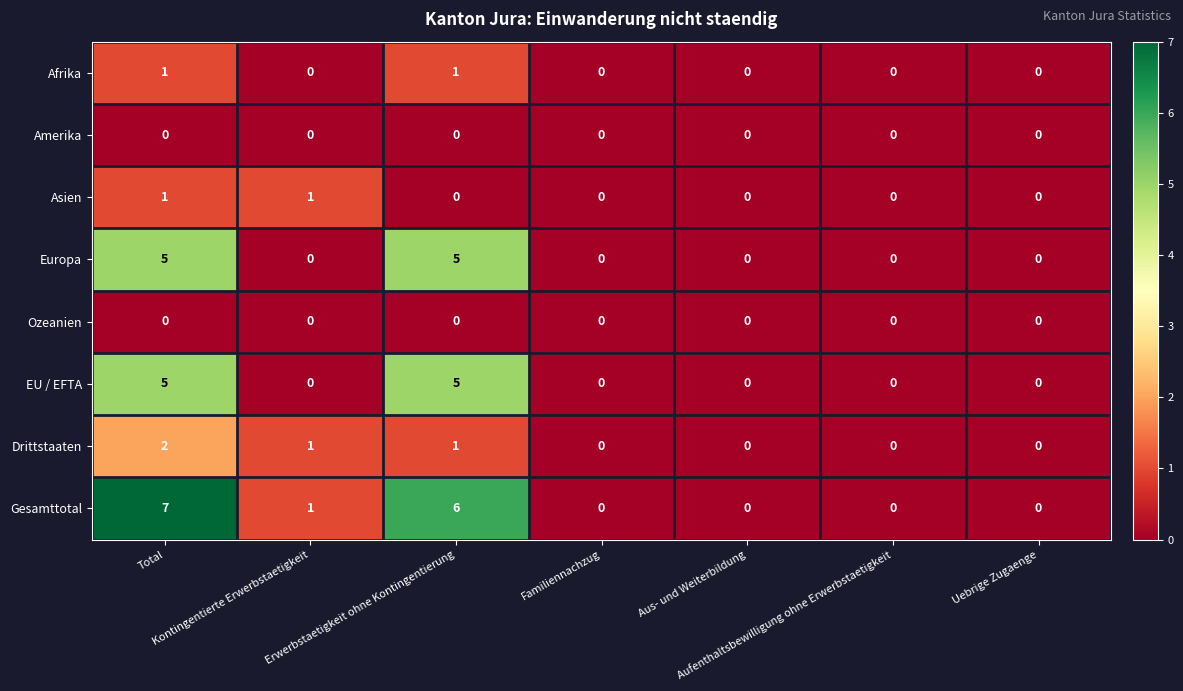

Which series has the largest range (max minus min)?

Gesamttotal